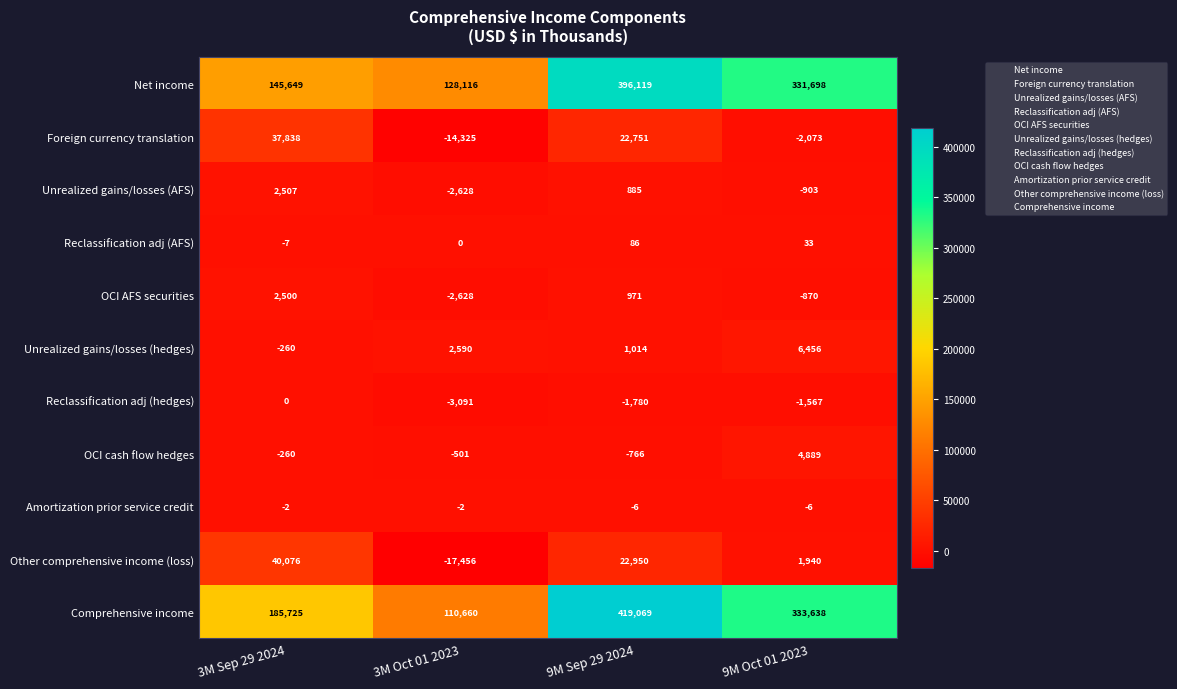

How many categories are shown in the chart?

4